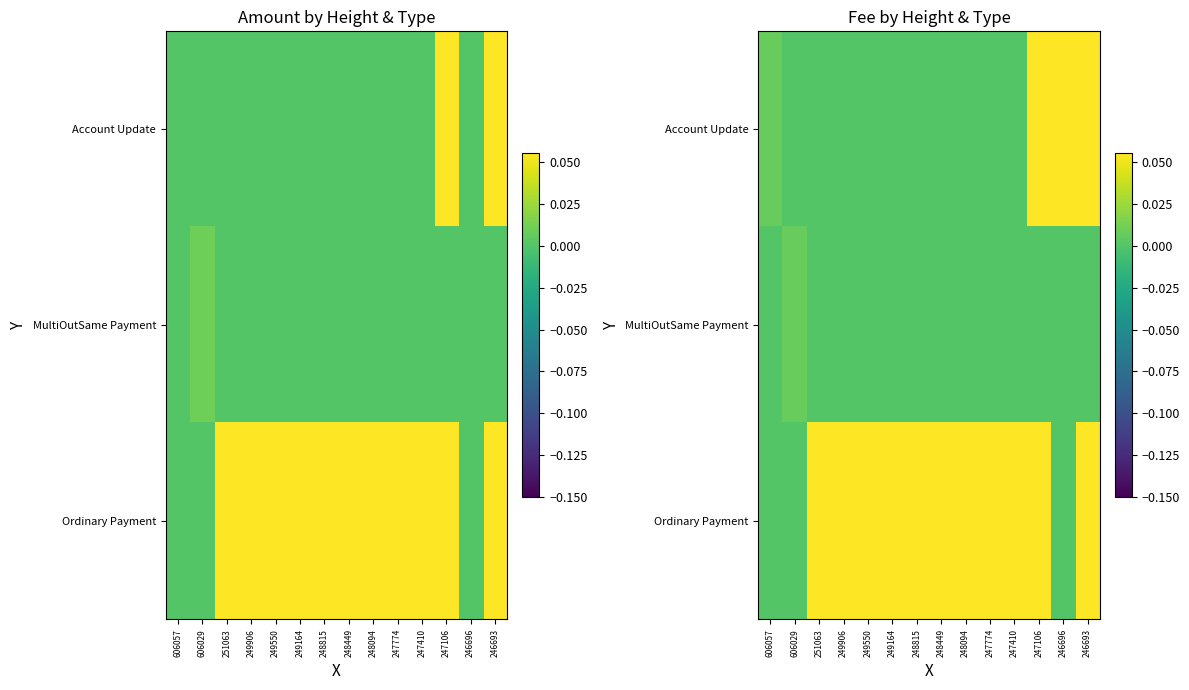

At which category is the sum across all series the highest?

247106